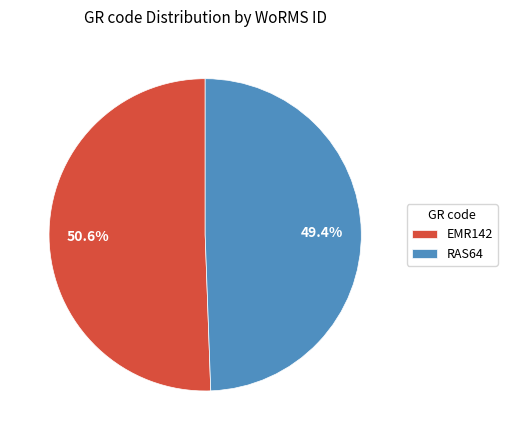

What percentage is the EMR142 slice, to the nearest percent?

51%